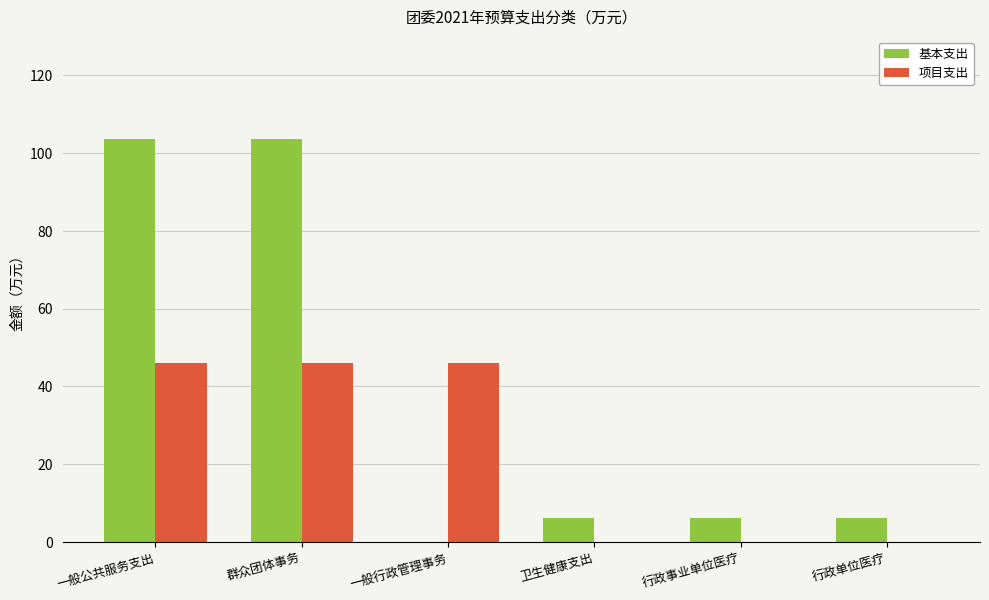

How many series are shown in this chart?

2